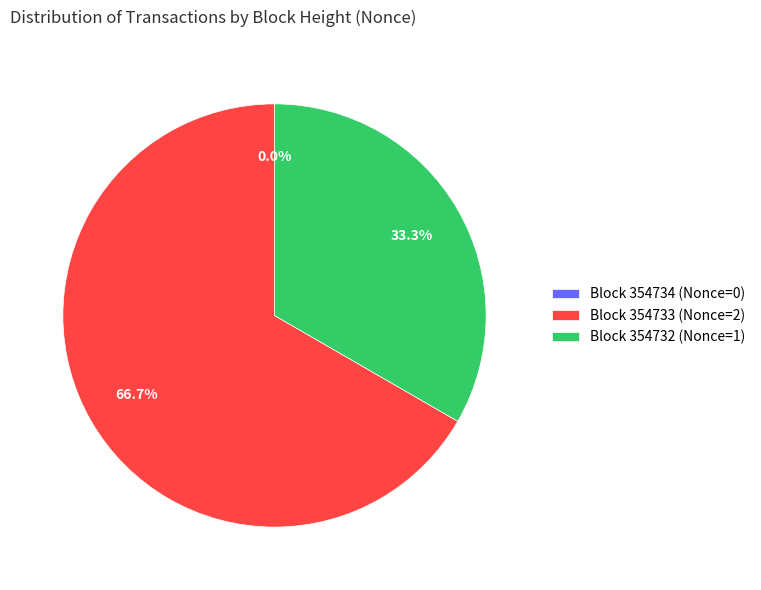

How many slices are in this pie chart?

3